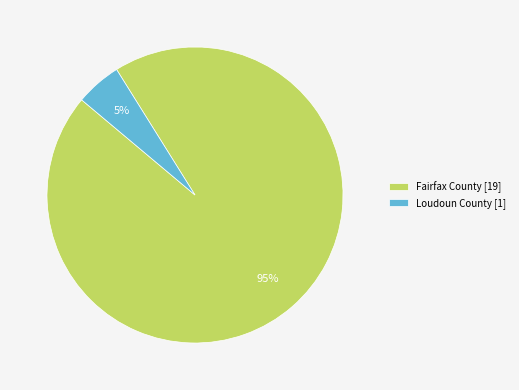

Count the number of slices in the pie.

2